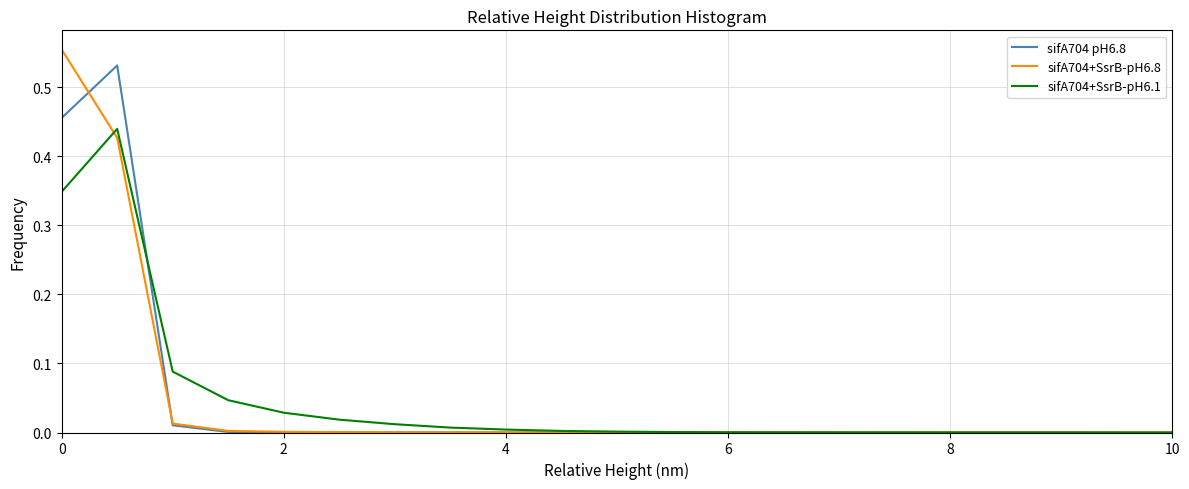

True or false: sifA704 pH6.8 and sifA704+SsrB-pH6.1 cross at least once.

True